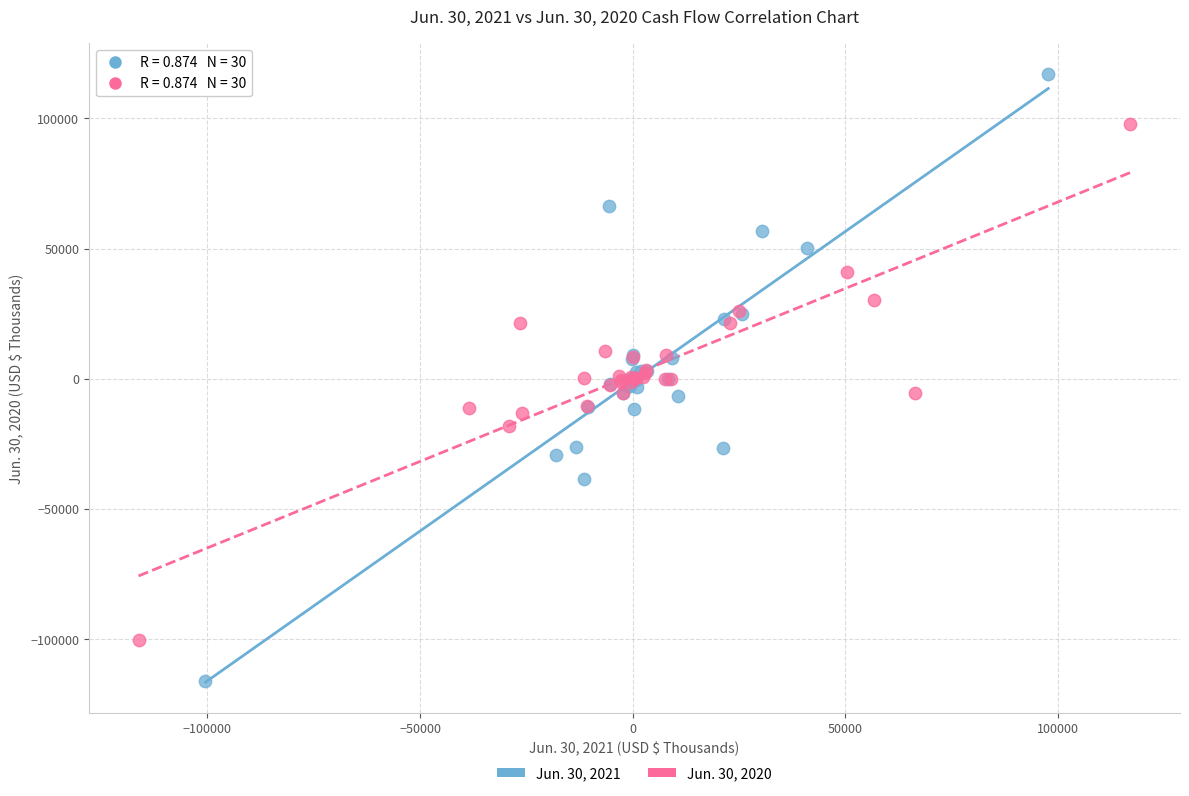

Which series has the largest Y range (max minus min)?

Jun. 30, 2021